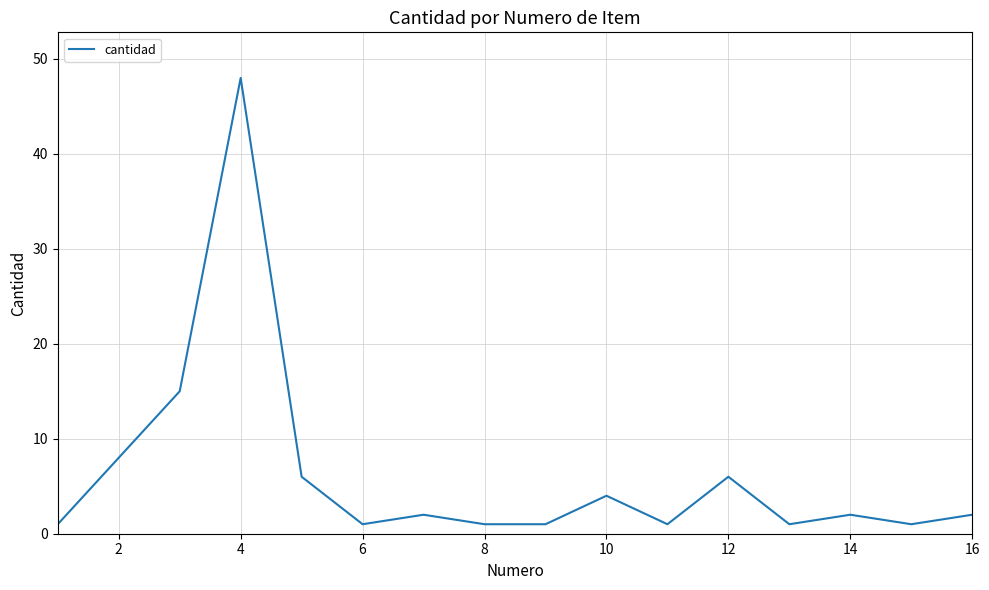

What is the smallest value displayed?

1